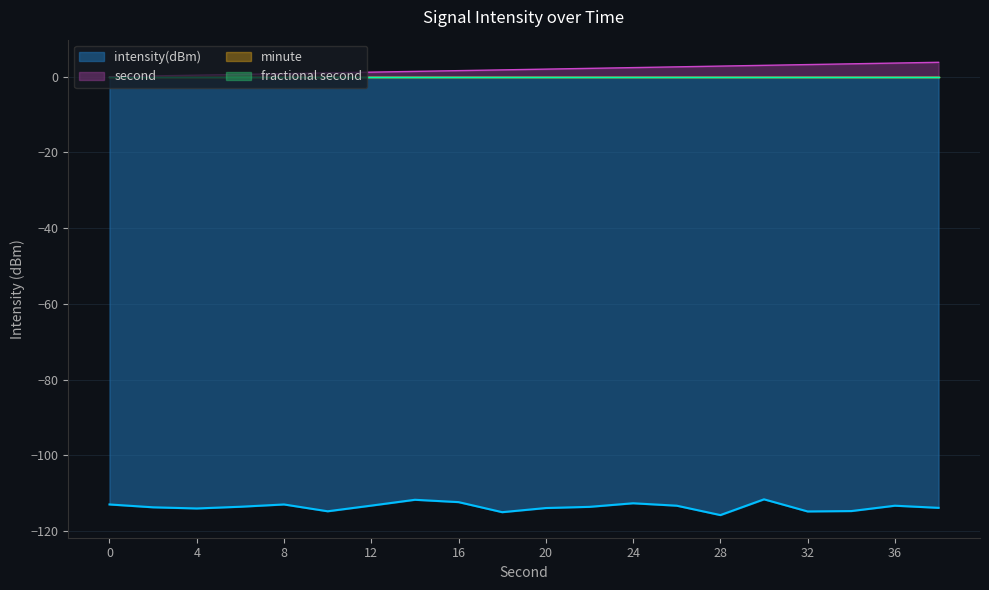

True or false: intensity(dBm) and second intersect in this chart.

False